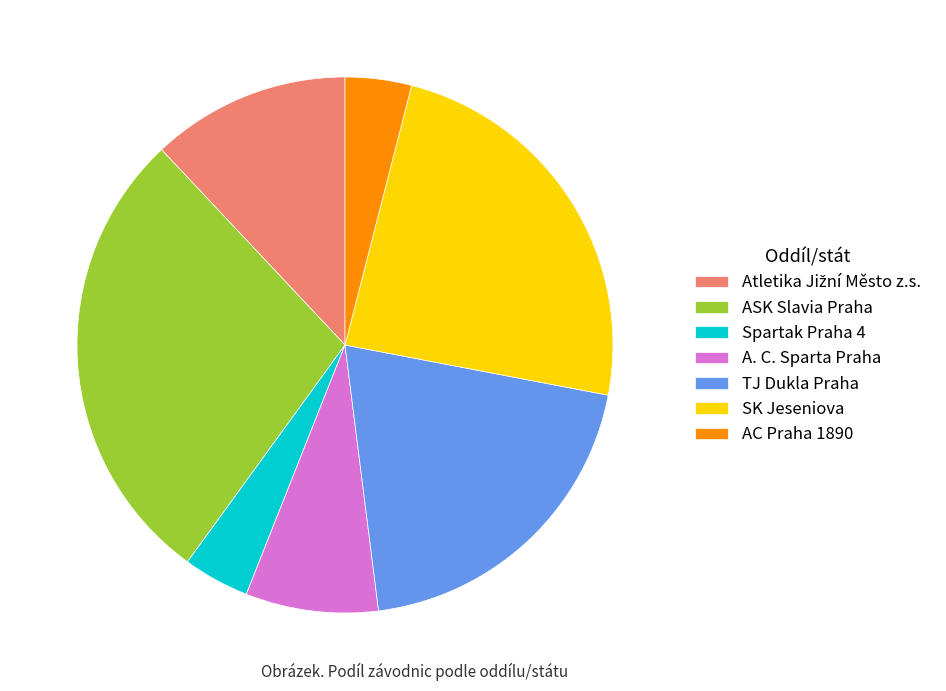

Is the sum of TJ Dukla Praha and Spartak Praha 4 greater than half?

No